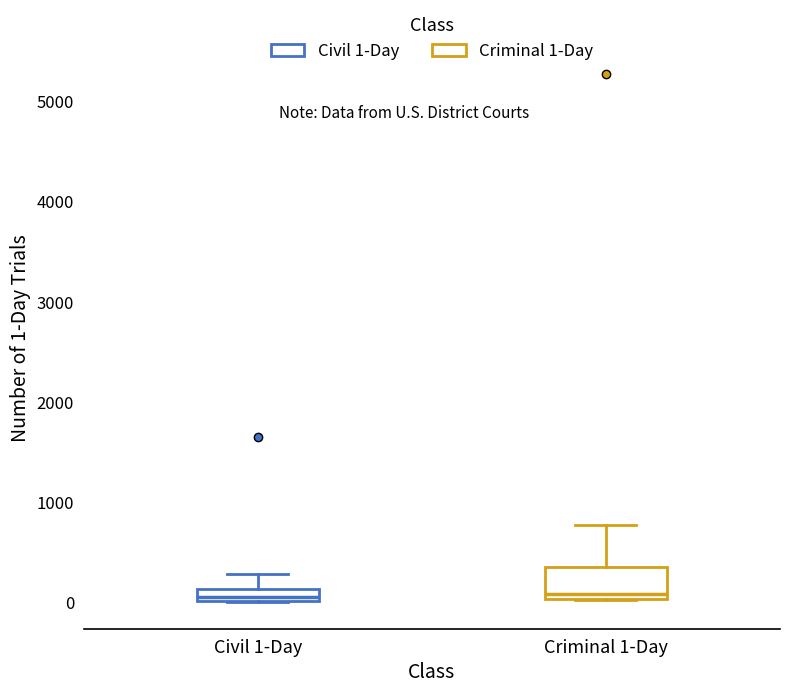

Which box is the tallest, from its lower edge to its upper edge?

Criminal 1-Day